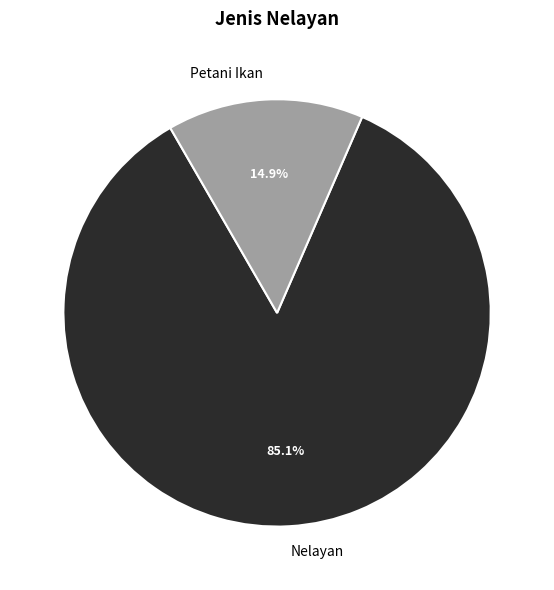

What is the ratio of the value at Petani Ikan to the value at Nelayan?

0.2